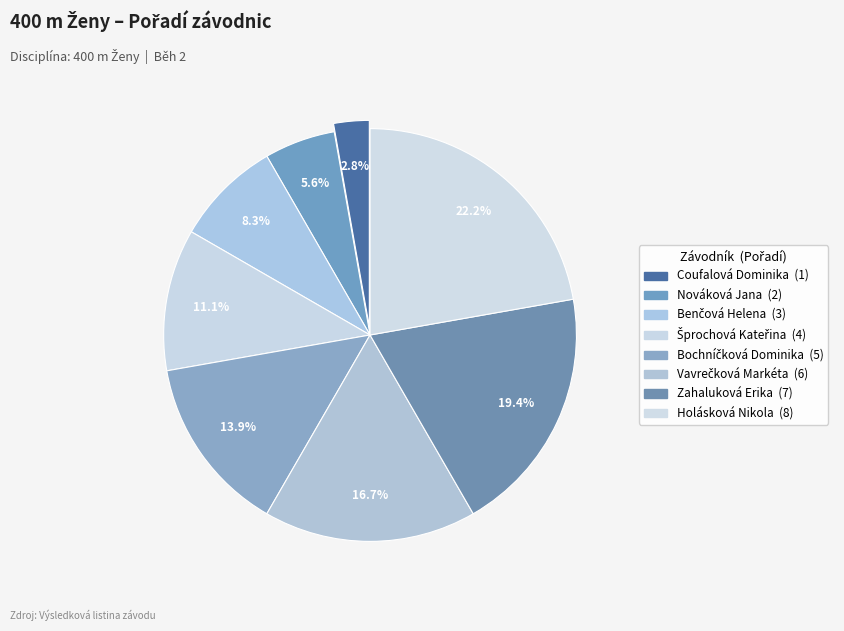

How many slices are in this pie chart?

8